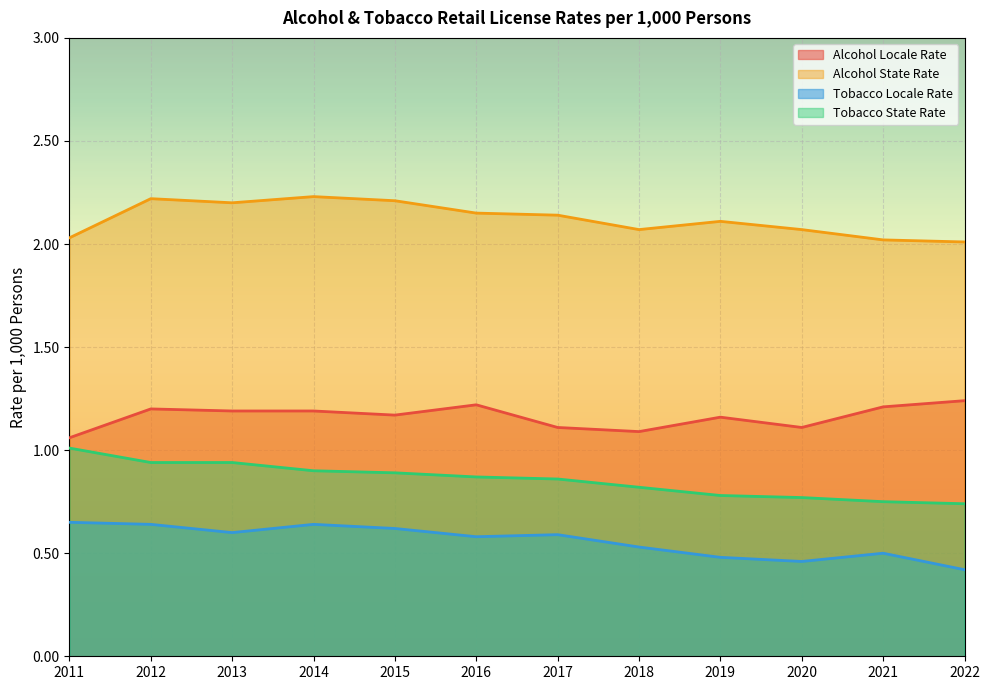

How many distinct data groups are displayed?

4